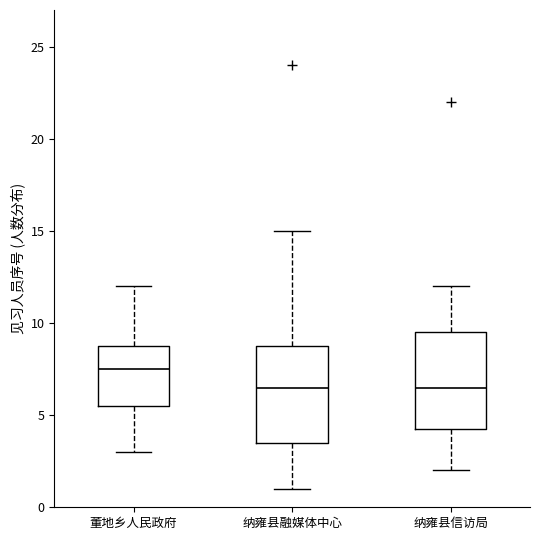

Where does the median line of the box for 董地乡人民政府 sit on the y-axis? The values are not printed on the chart, so give them approximately, as read against the axis.

7.5